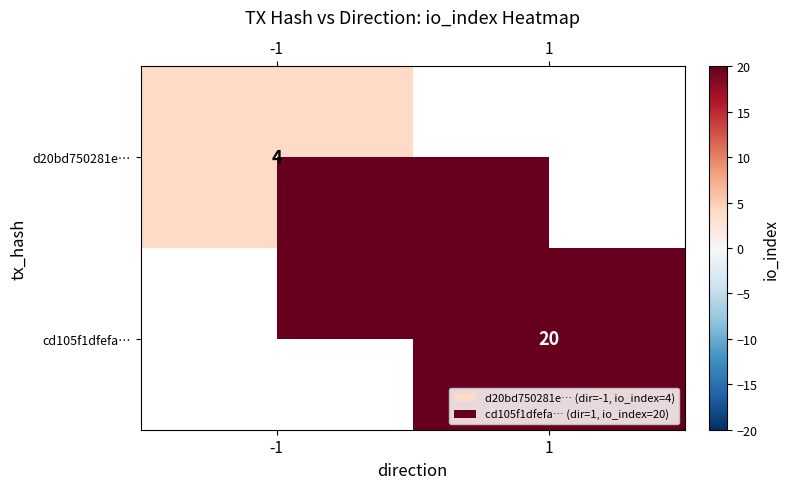

The value of cd105f1dfefa… at 1 is 20. True or false?

True